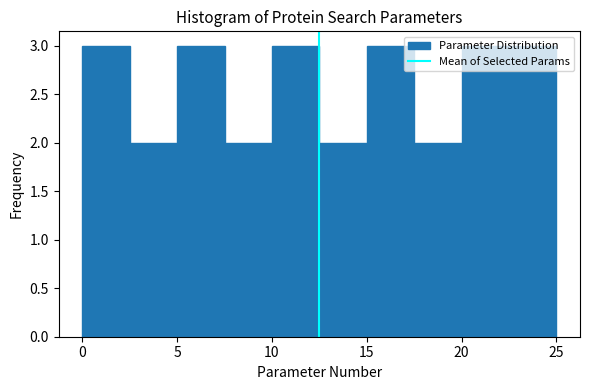

Reading left to right, transcribe this chart: for each bar, give the range it covers on the x-axis and its height. The values are not printed on the chart, so give them approximately, as read against the axis.

0.0 to 2.5: 3
2.5 to 5.0: 2
5.0 to 7.5: 3
7.5 to 10.0: 2
10.0 to 12.5: 3
12.5 to 15.0: 2
15.0 to 17.5: 3
17.5 to 20.0: 2
20.0 to 22.5: 3
22.5 to 25.0: 3